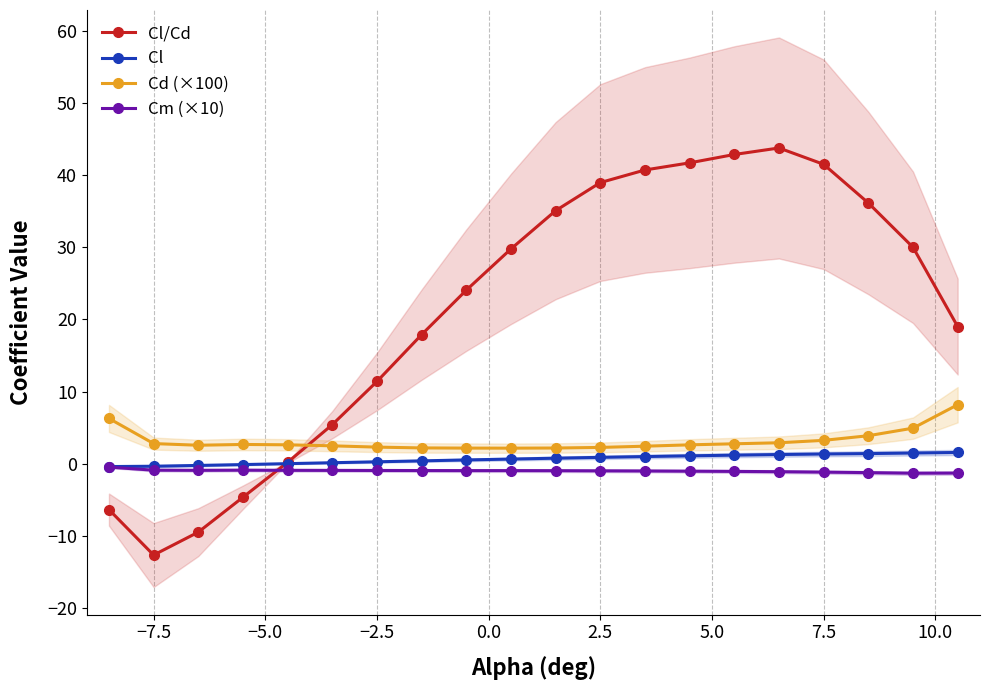

How many lines are shown in the chart?

4